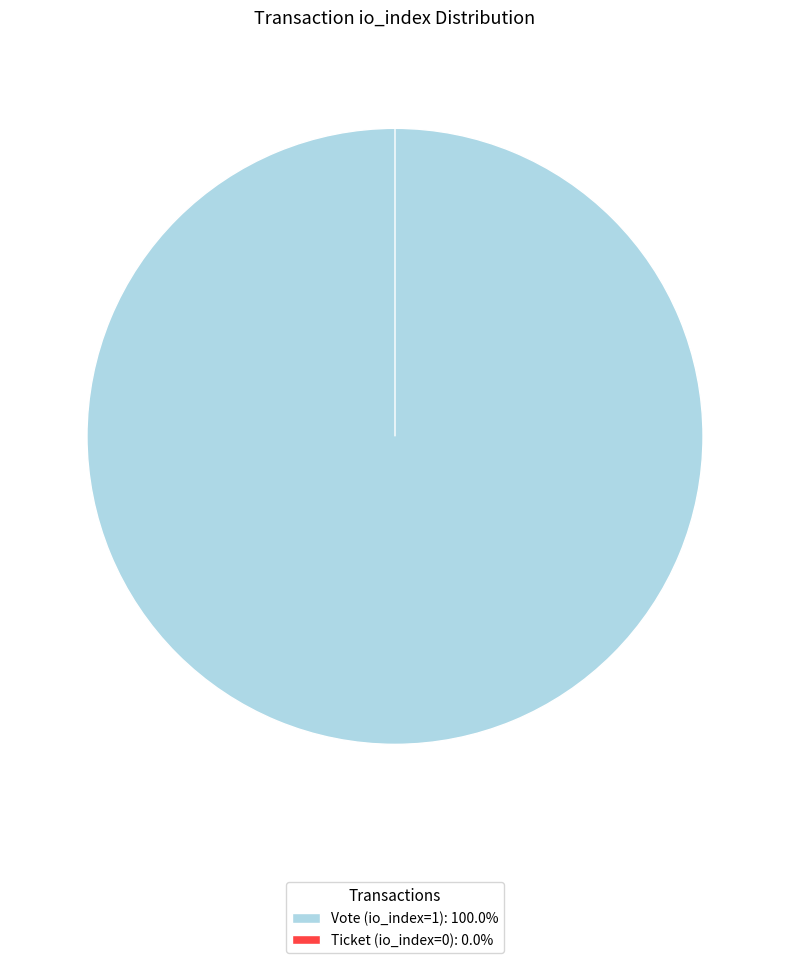

How many slices are in this pie chart?

2